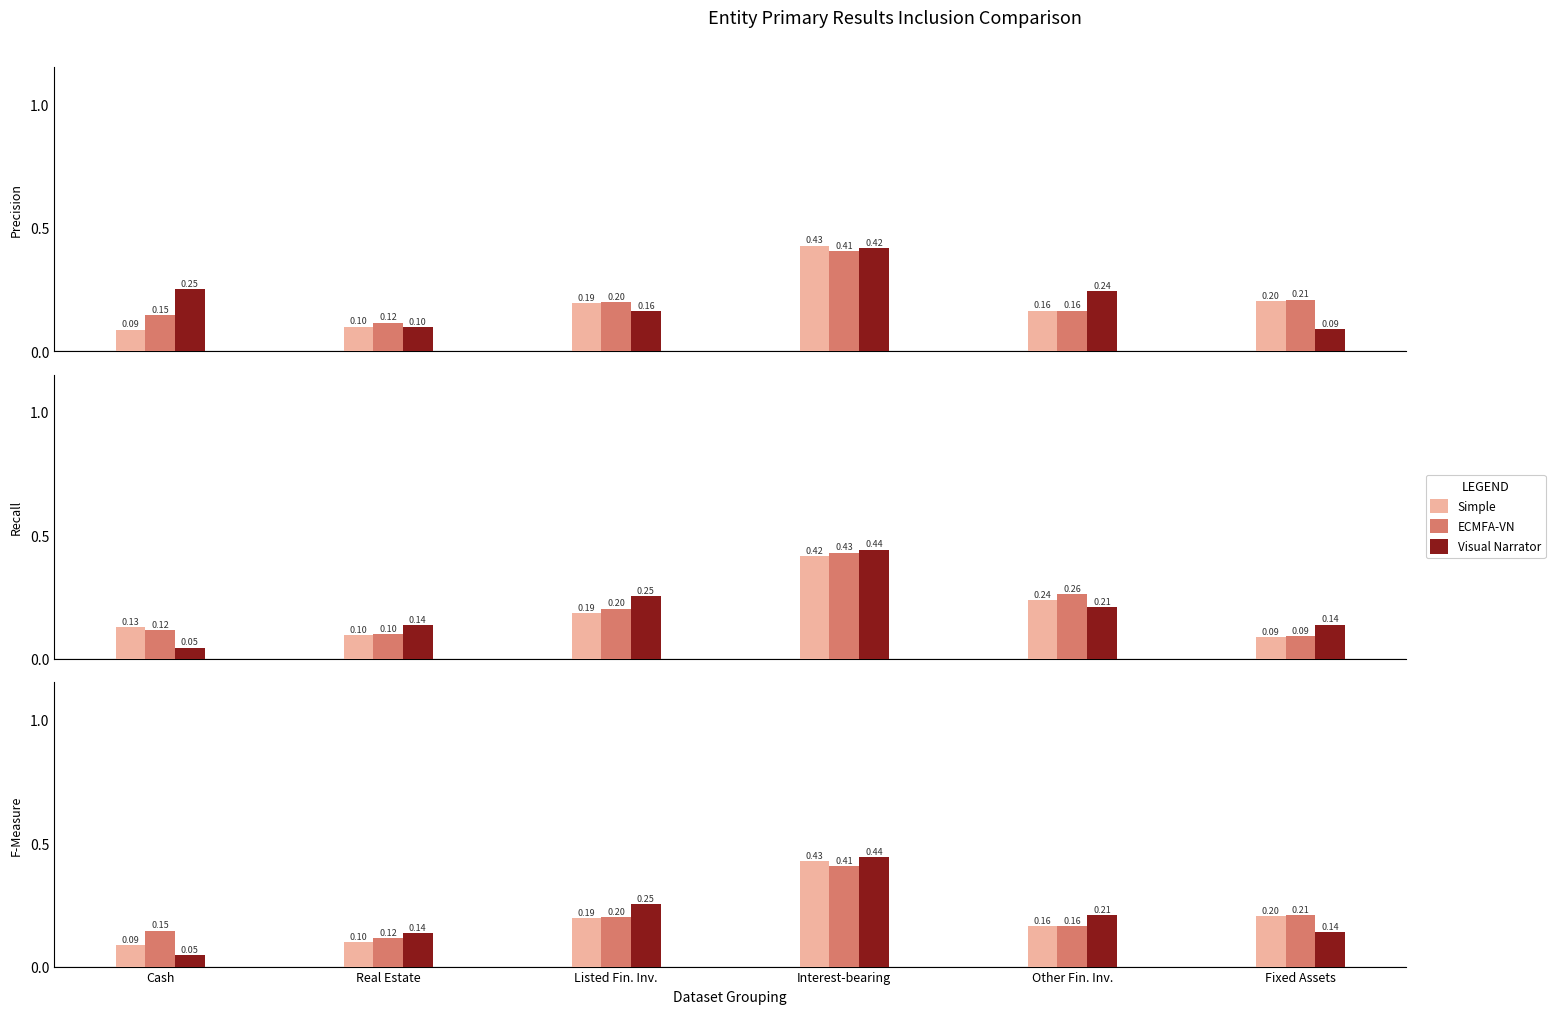

What is the value of the ECMFA-VN bar at the 2nd from the left?

0.1